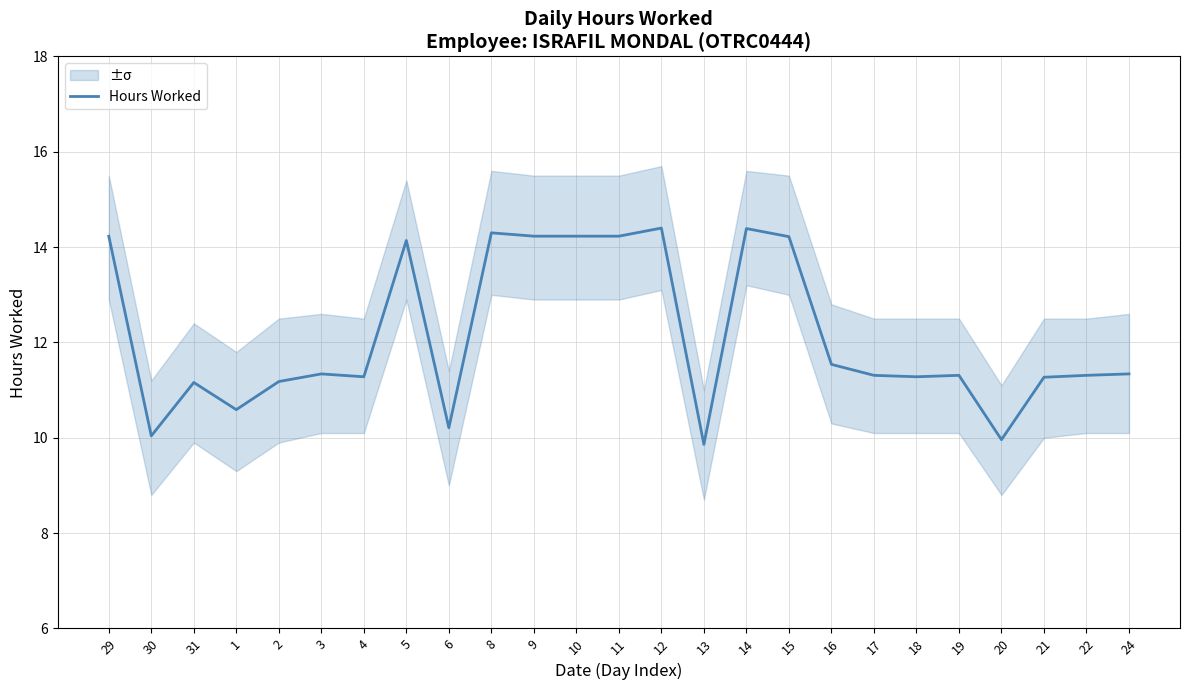

How many values are below 11?

5